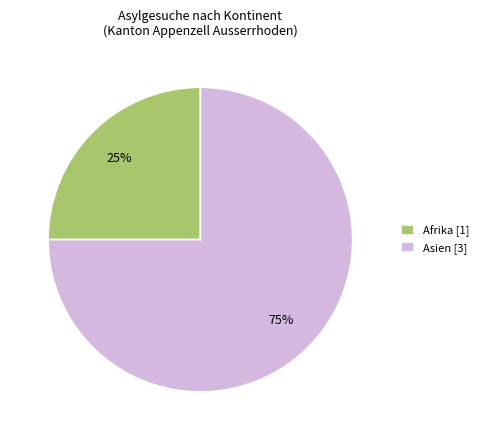

Is it true that Afrika [1] is 40% of the pie?

False